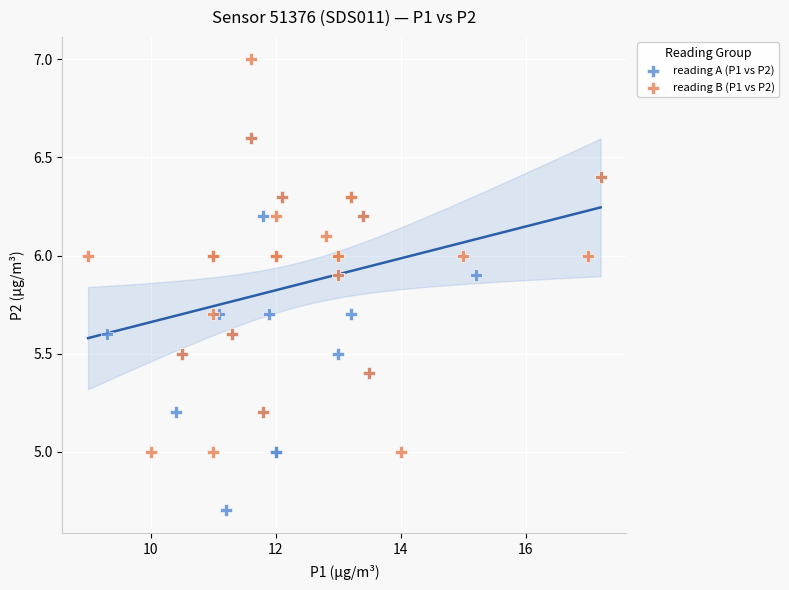

Which series reaches the maximum Y coordinate?

reading B (P1 vs P2)